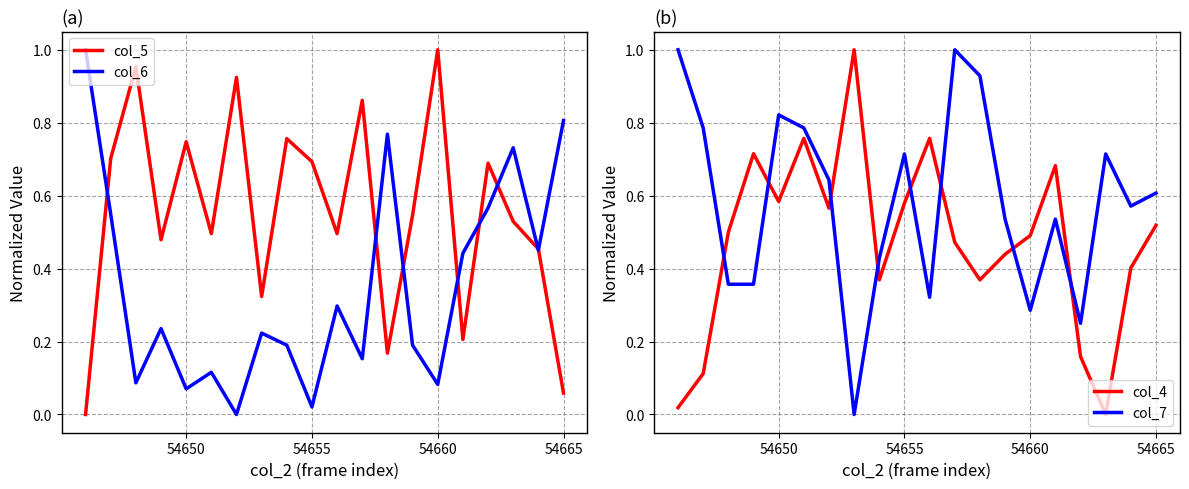

What is the maximum value for col_4?

1.0